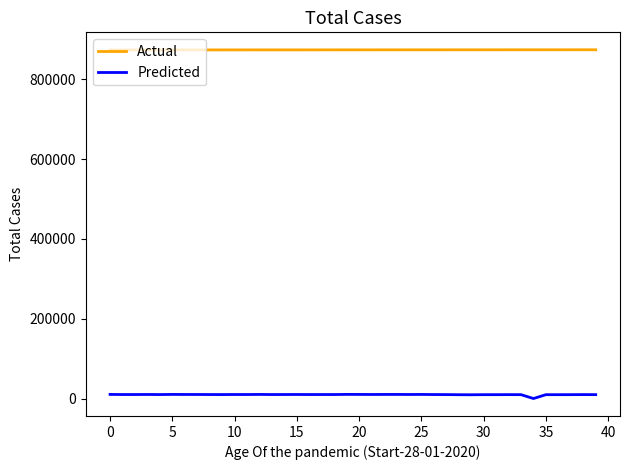

Which series has the largest total across all categories?

Actual